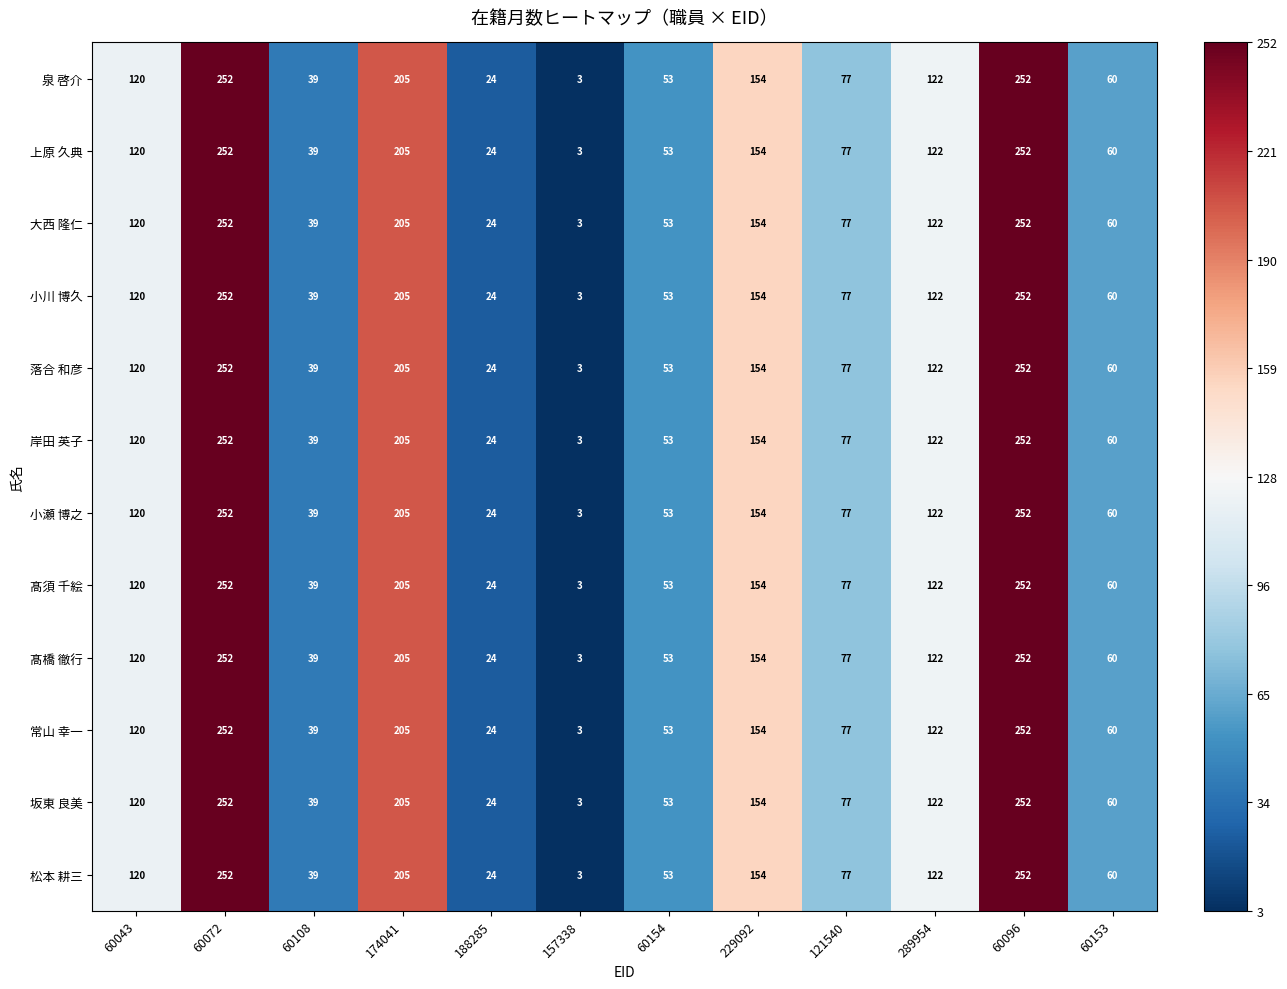

What value does the 岸田 英子 series have at 229092?

154